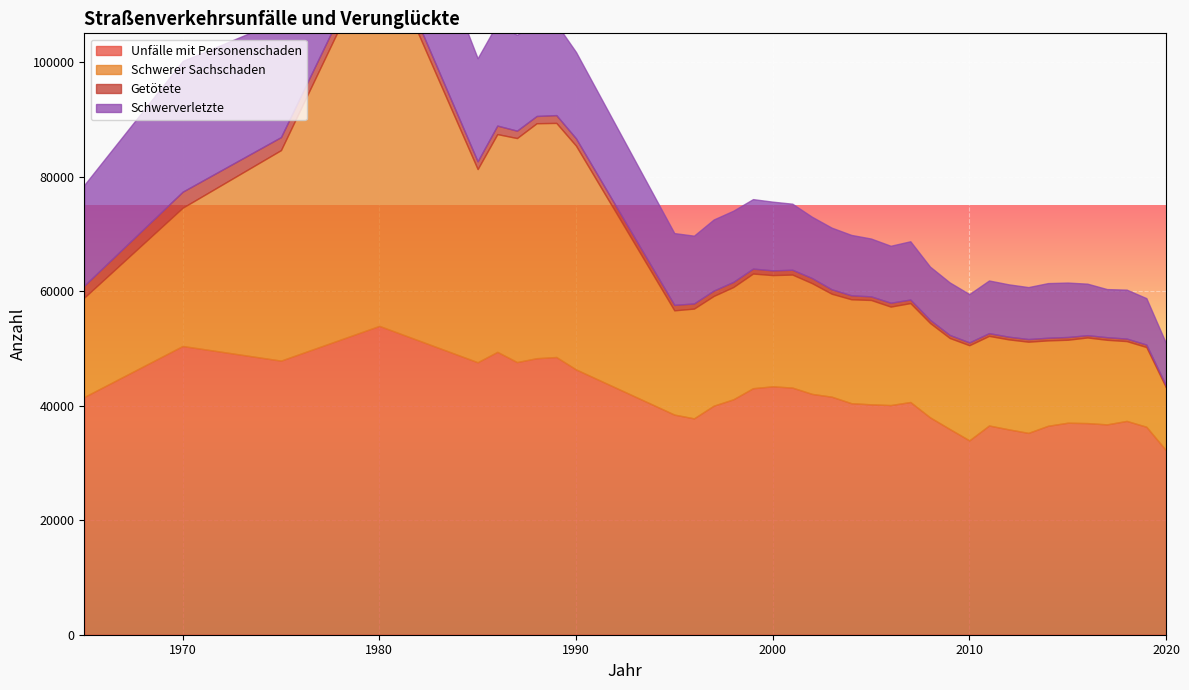

Which label corresponds to the largest value in the chart?

1980